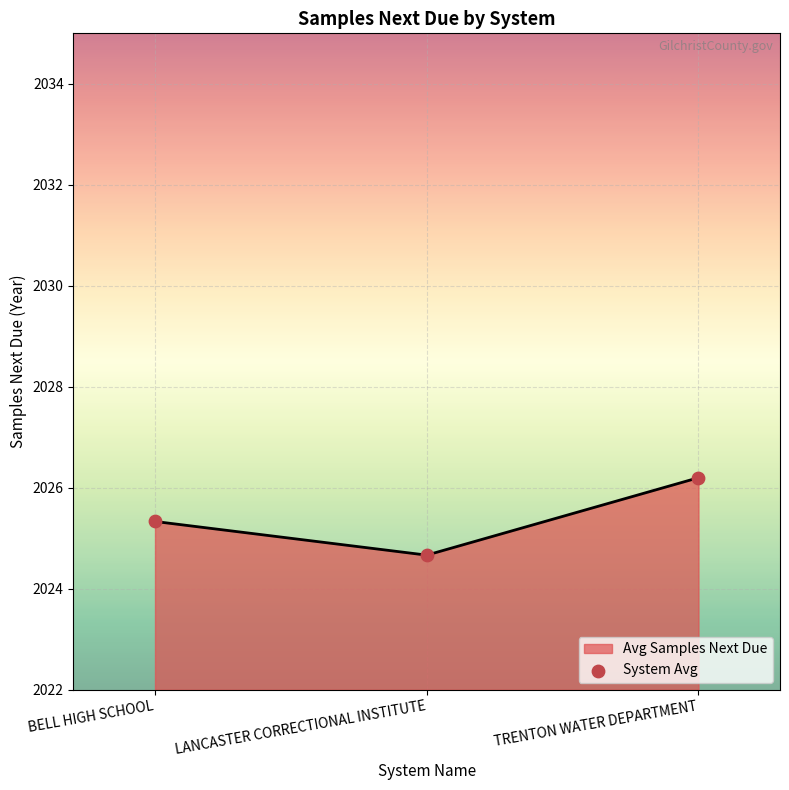

Approximately how many times larger is the value at TRENTON WATER DEPARTMENT compared to LANCASTER CORRECTIONAL INSTITUTE?

1.0